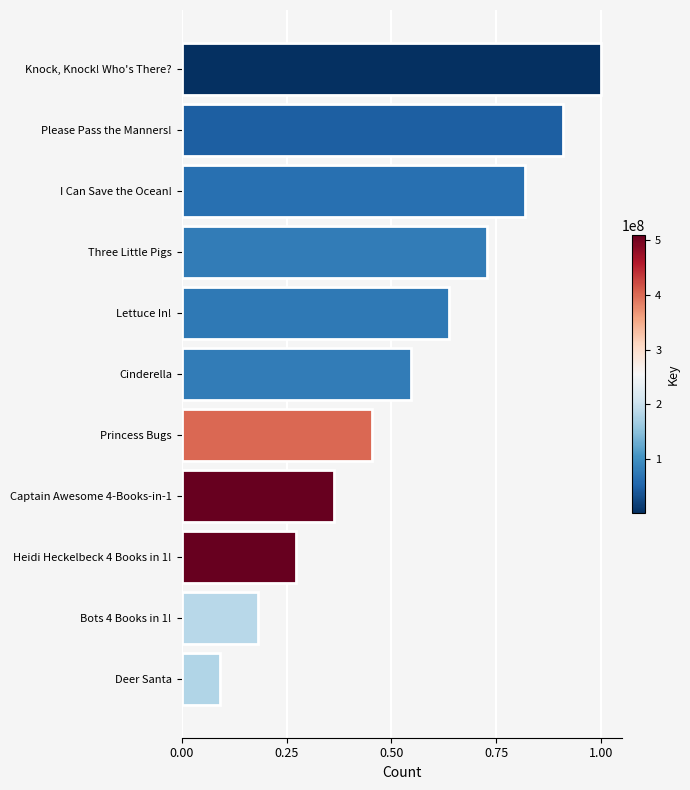

What is the sum of all values?

6.0